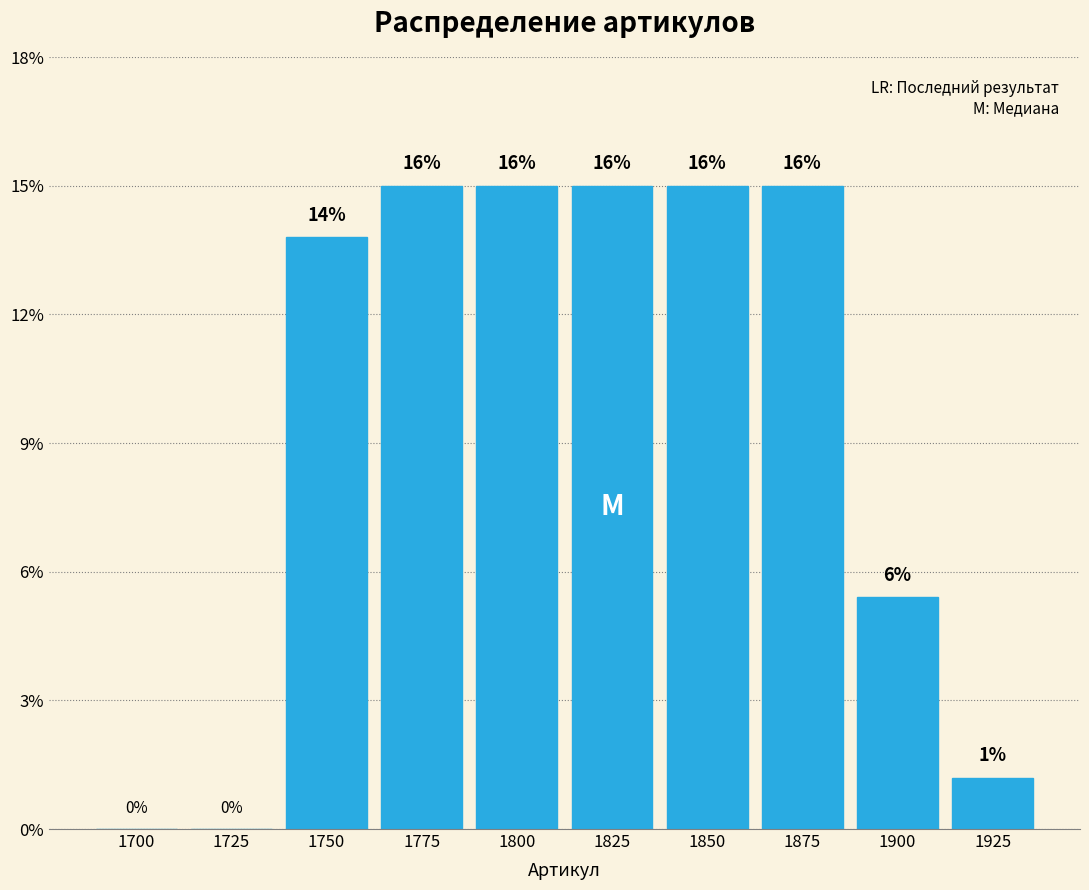

Are the bars horizontal?

No